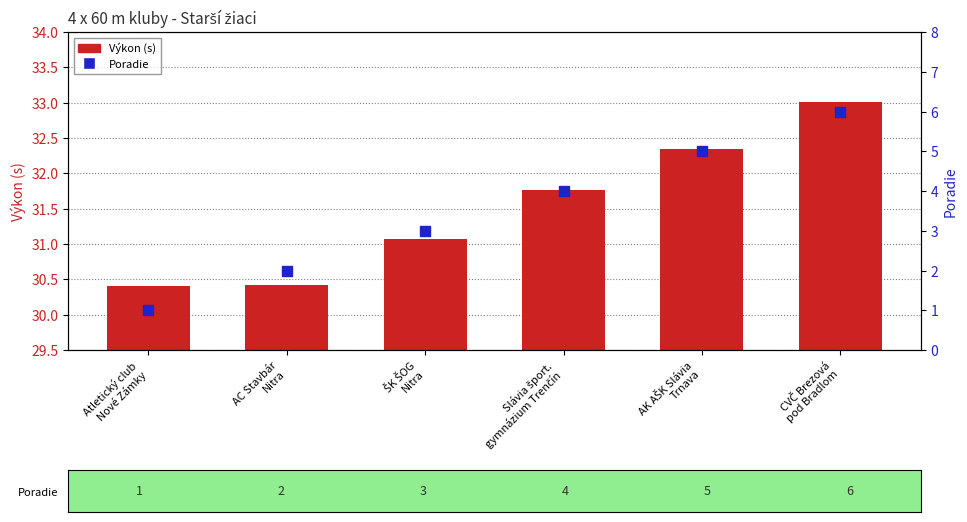

Which series has the largest Y range (max minus min)?

Poradie